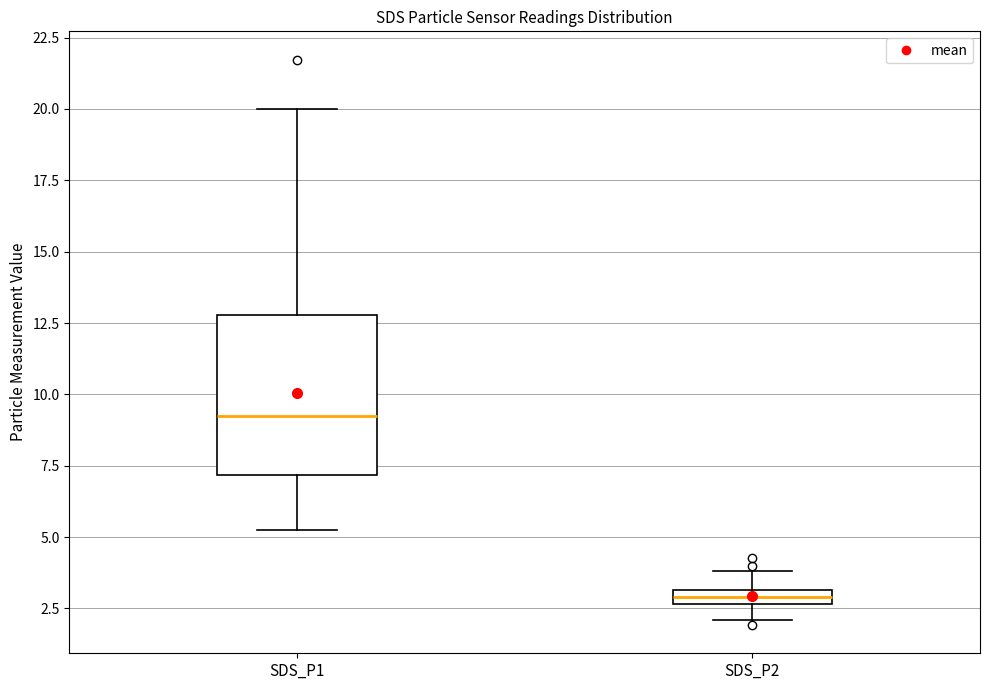

Which box is the tallest, from its lower edge to its upper edge?

SDS_P1